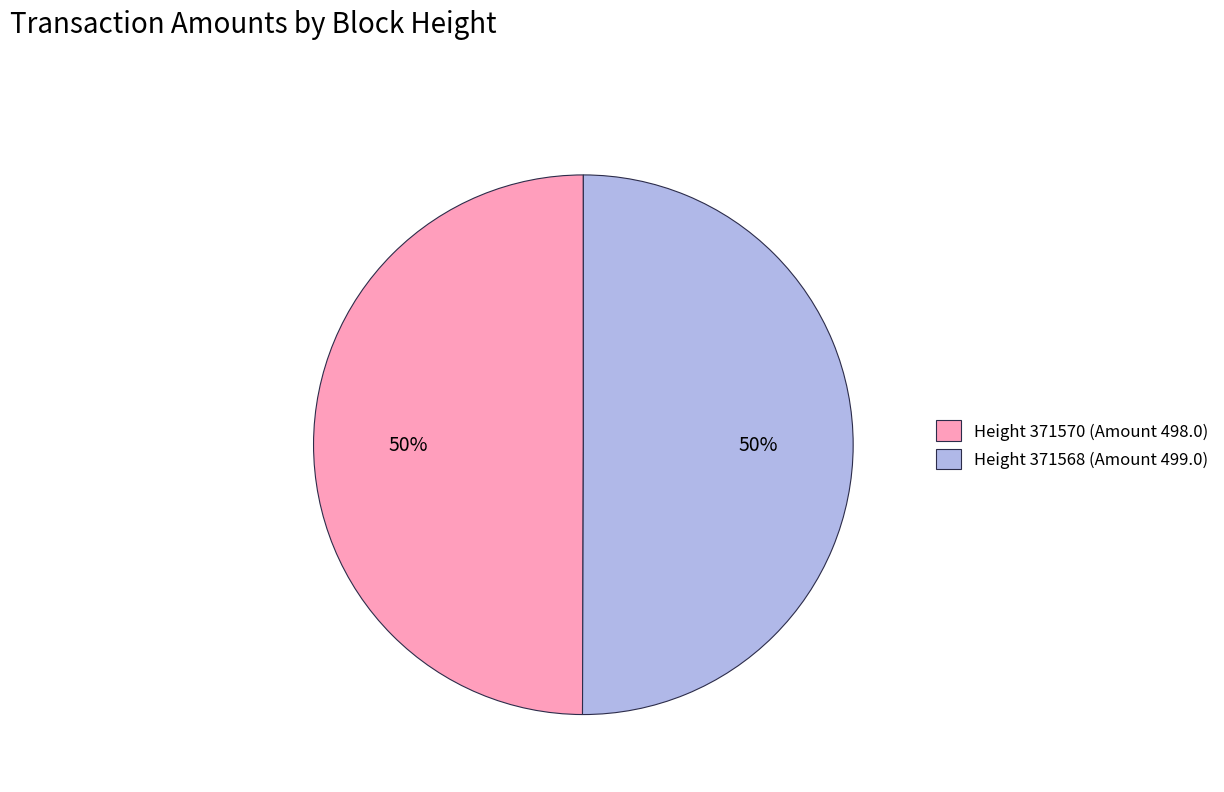

Approximately how many times larger is the value at Height 371570 (Amount 498.0) compared to Height 371568 (Amount 499.0)?

1.0